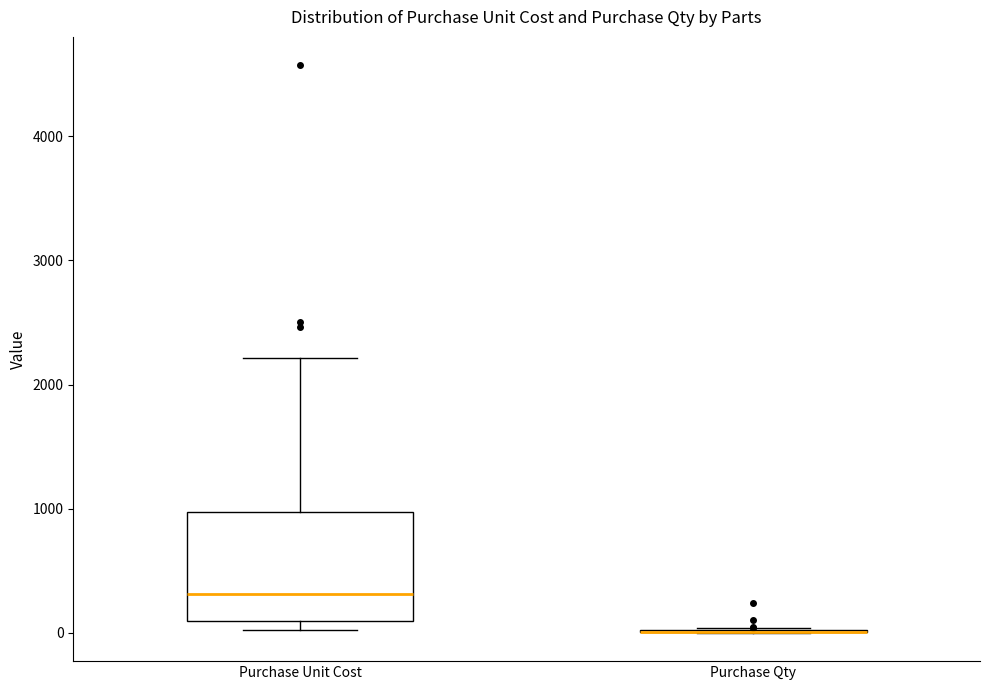

Comparing the boxes themselves (not the whiskers), which one is the tallest?

Purchase Unit Cost